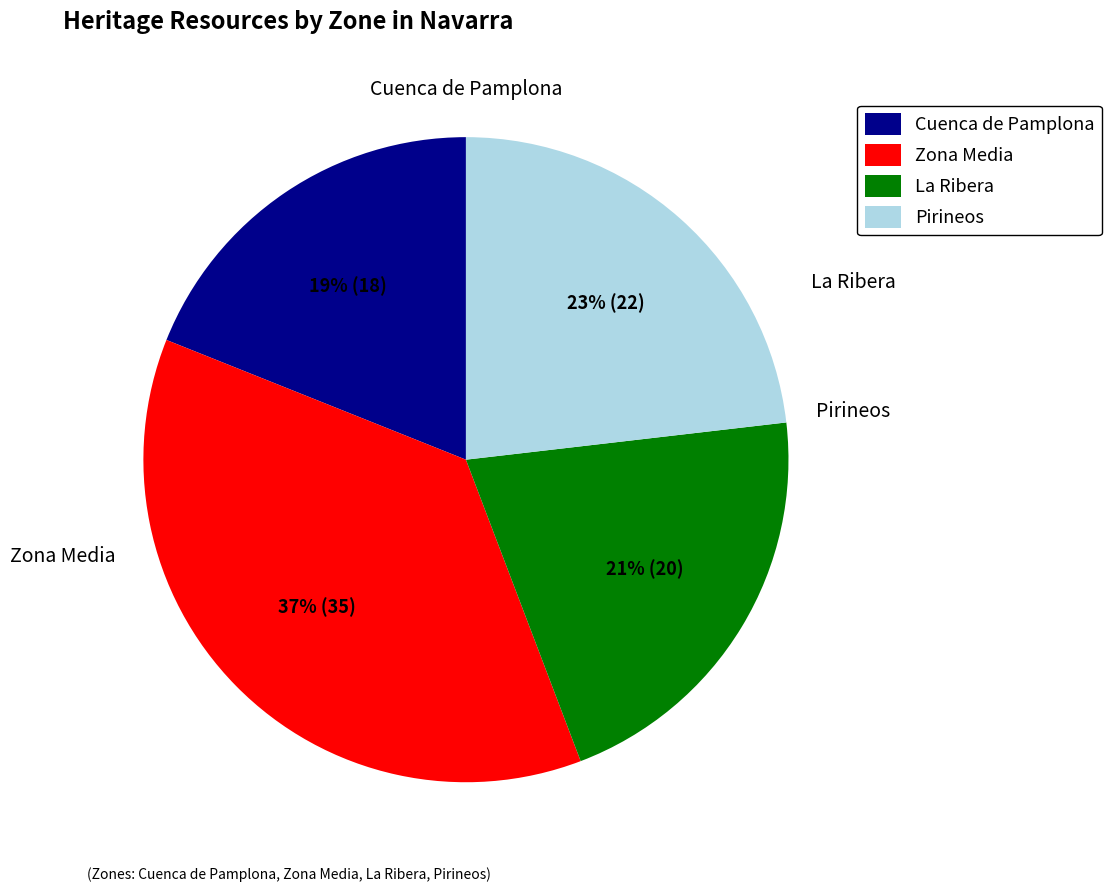

What is the ratio of the value at Cuenca de Pamplona to the value at La Ribera?

0.9